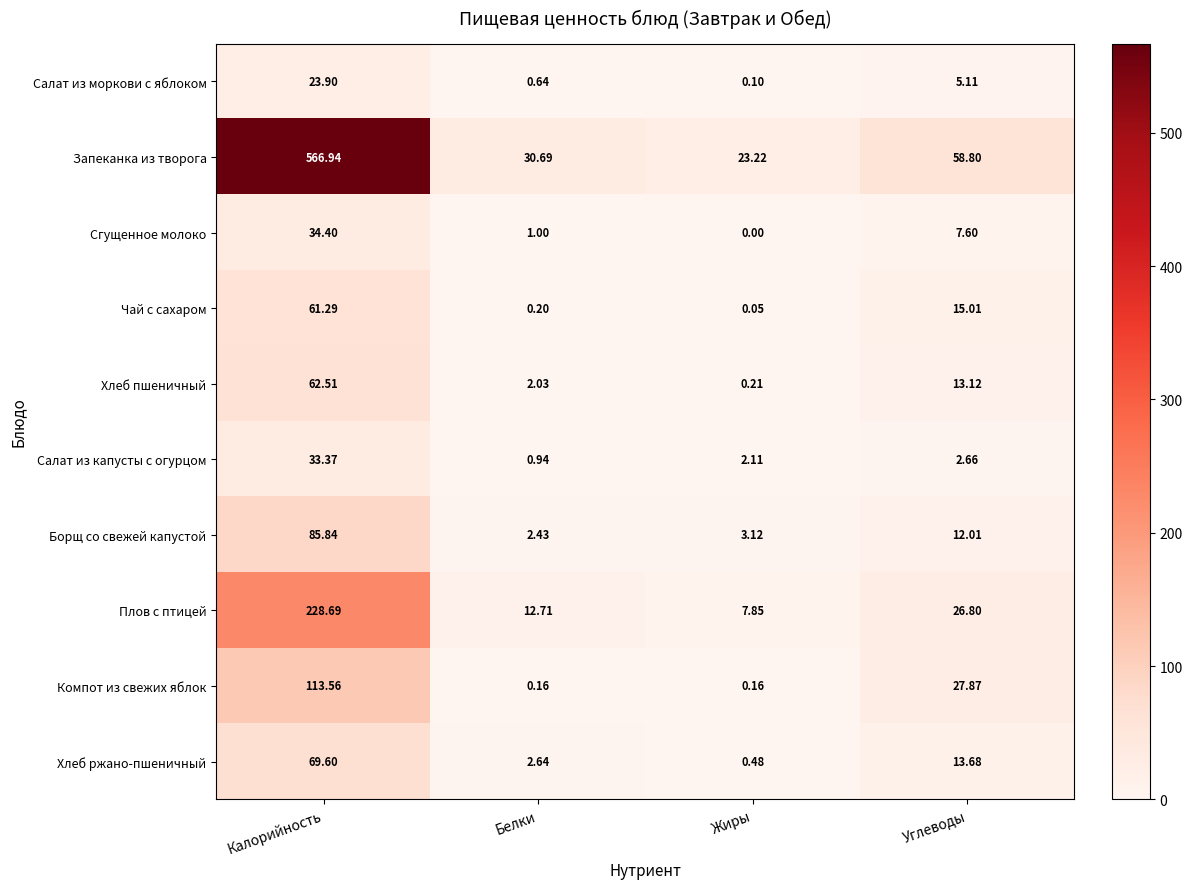

Which series has the widest spread of values?

Запеканка из творога